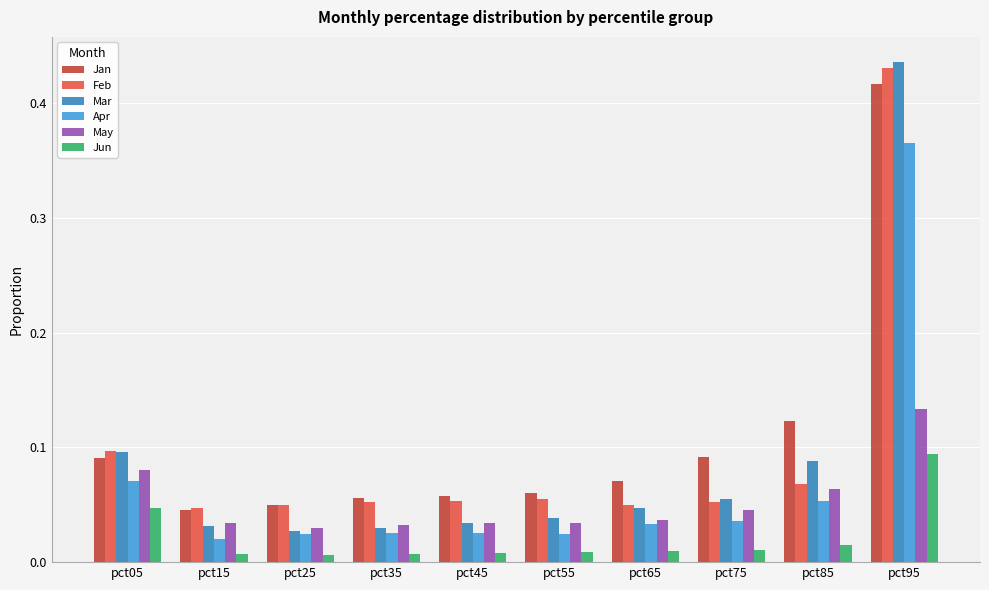

Rank the series by their maximum value, from highest to lowest.

Mar, Feb, Jan, Apr, May, Jun